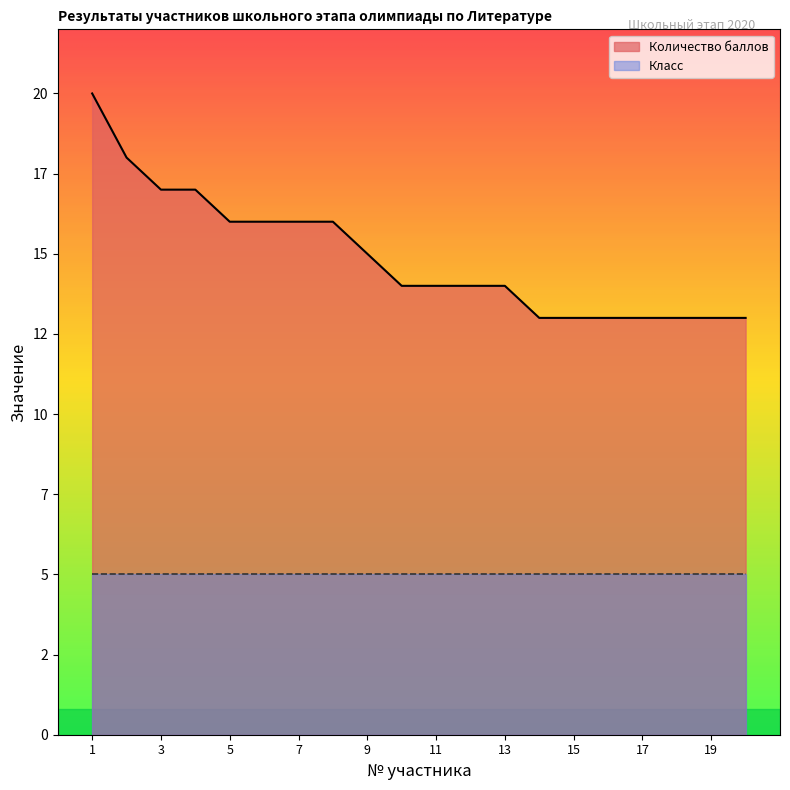

Count the number of values greater than 14.

9